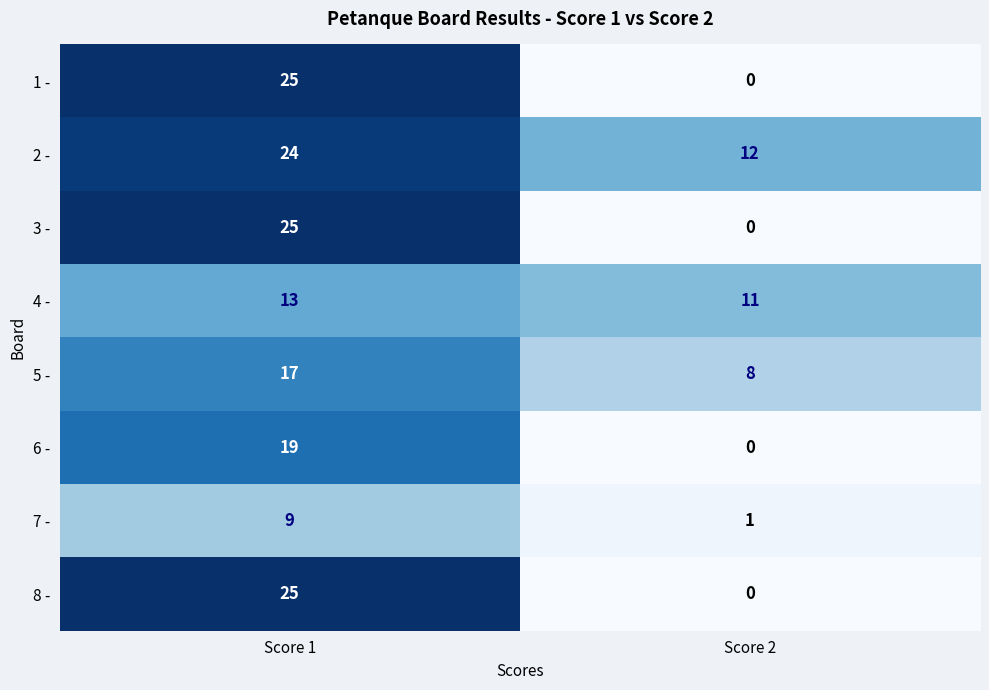

What is the total value across all series at Score 2?

32